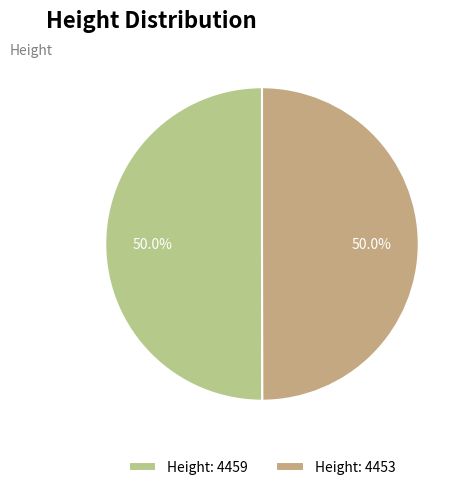

Count the number of slices in the pie.

2